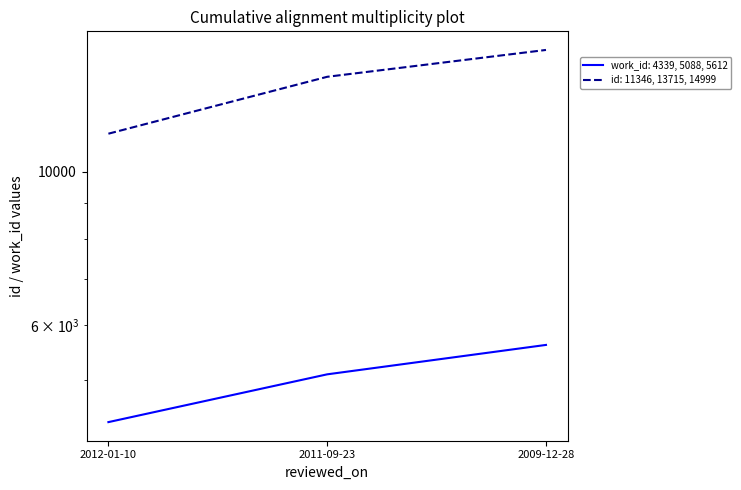

Between 2012-01-10 and 2009-12-28, which series saw the biggest shift?

id